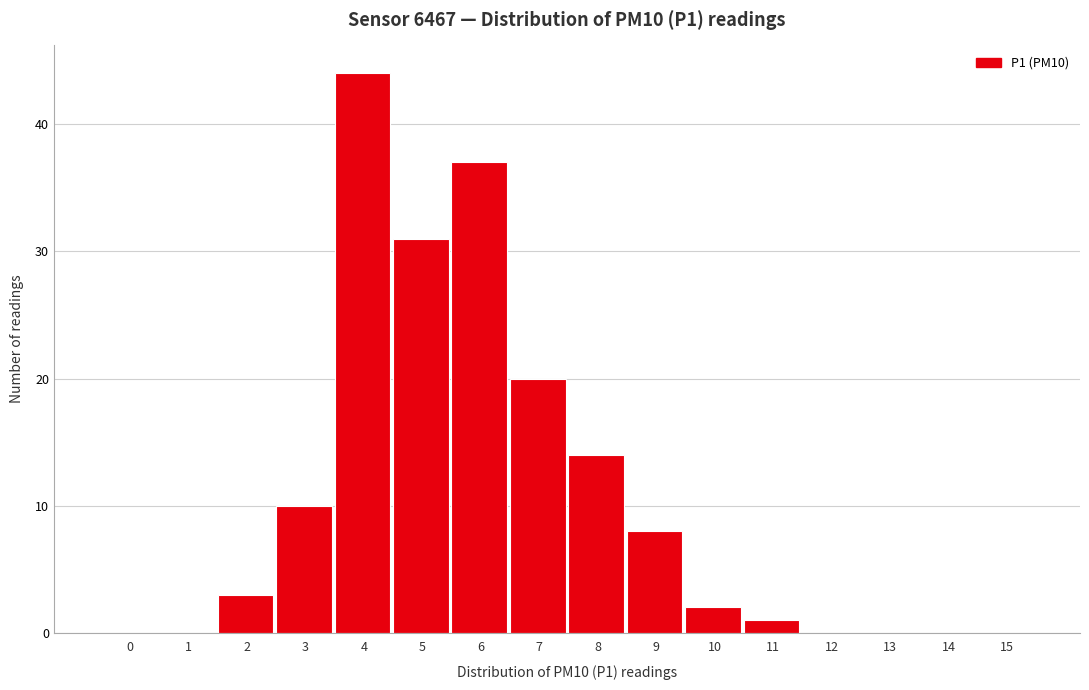

Reading right to left, transcribe all the data shown in this chart.

15=0	14=0	13=0	12=0	11=1	10=2	9=8	8=14	7=20	6=37	5=31	4=44	3=10	2=3	1=0	0=0